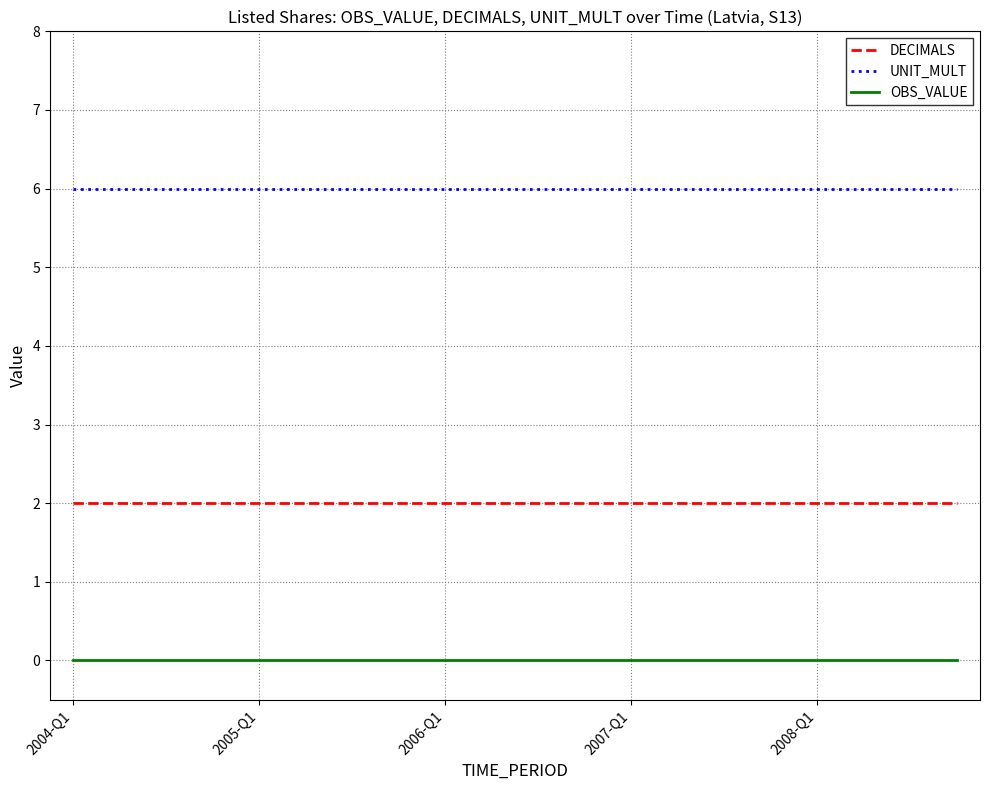

Count the number of categories in the chart.

20